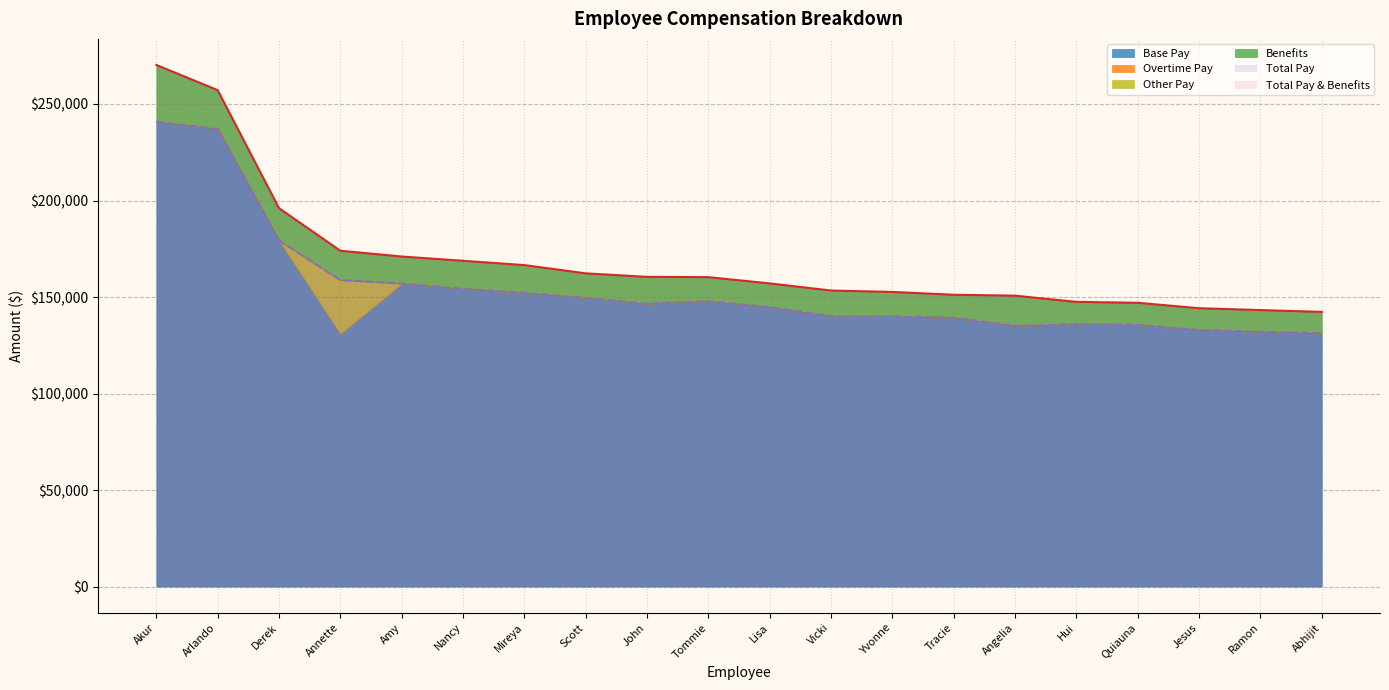

What are all the series names shown in the legend?

Base Pay, Overtime Pay, Other Pay, Benefits, Total Pay, Total Pay & Benefits